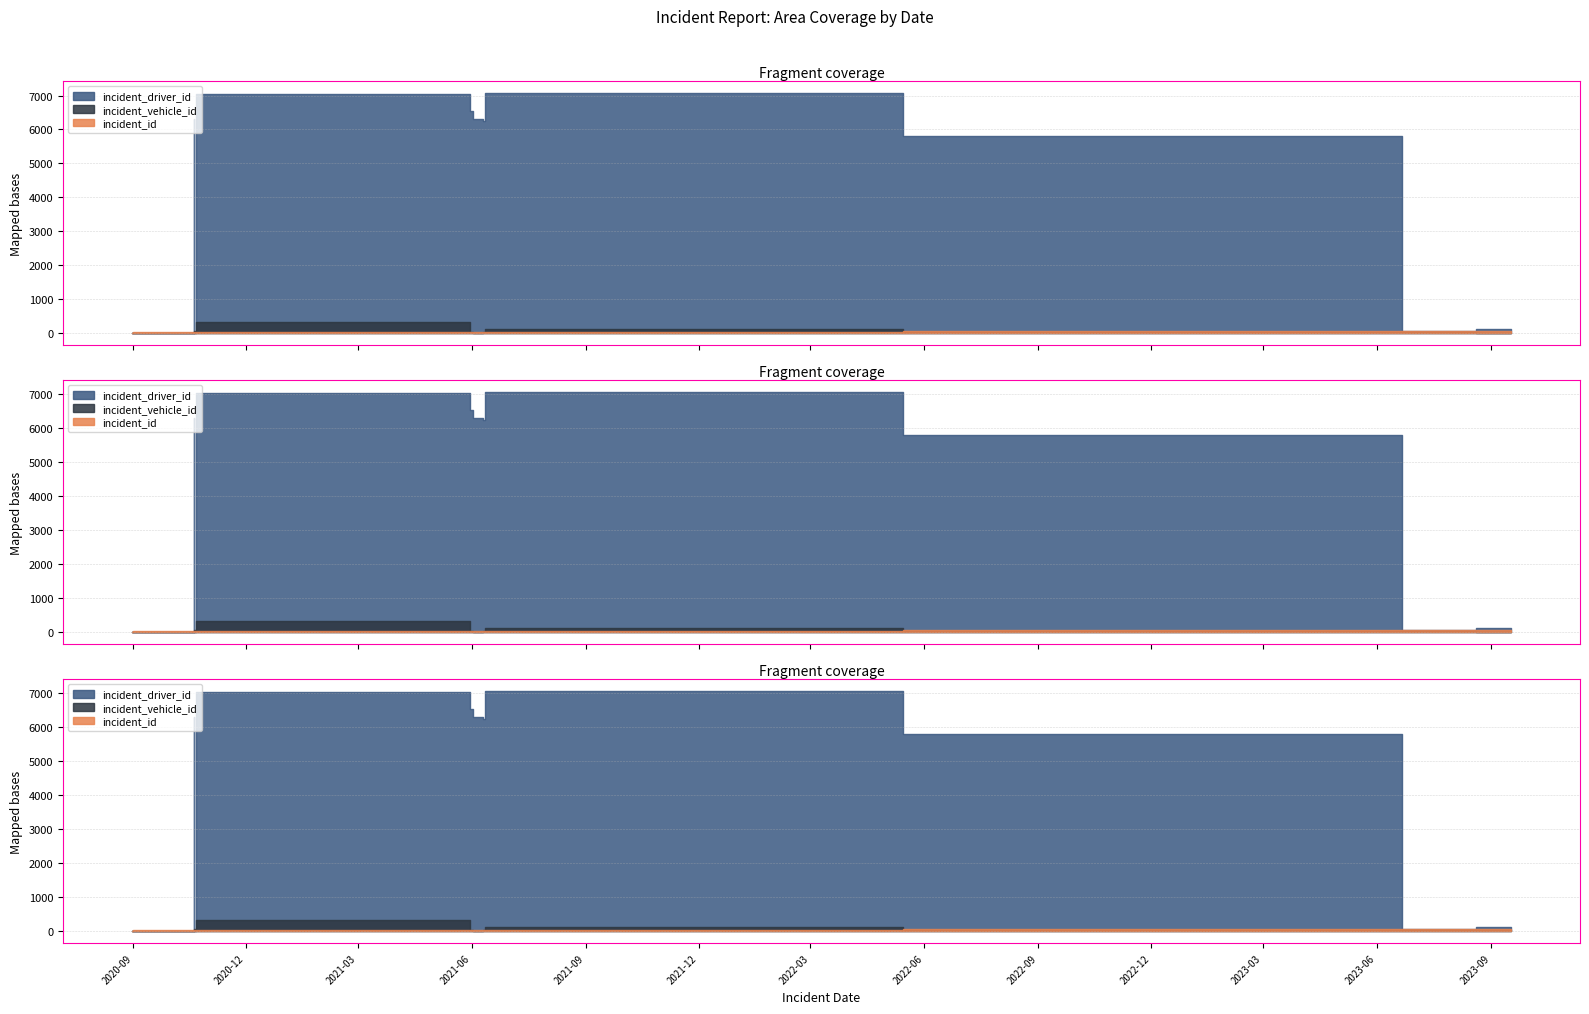

What is the greatest value displayed?

7069